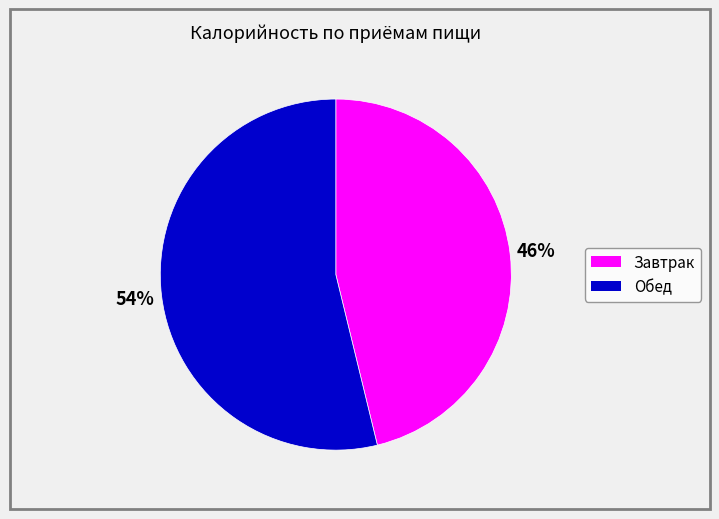

True or false: Завтрак accounts for 32% of the total.

False